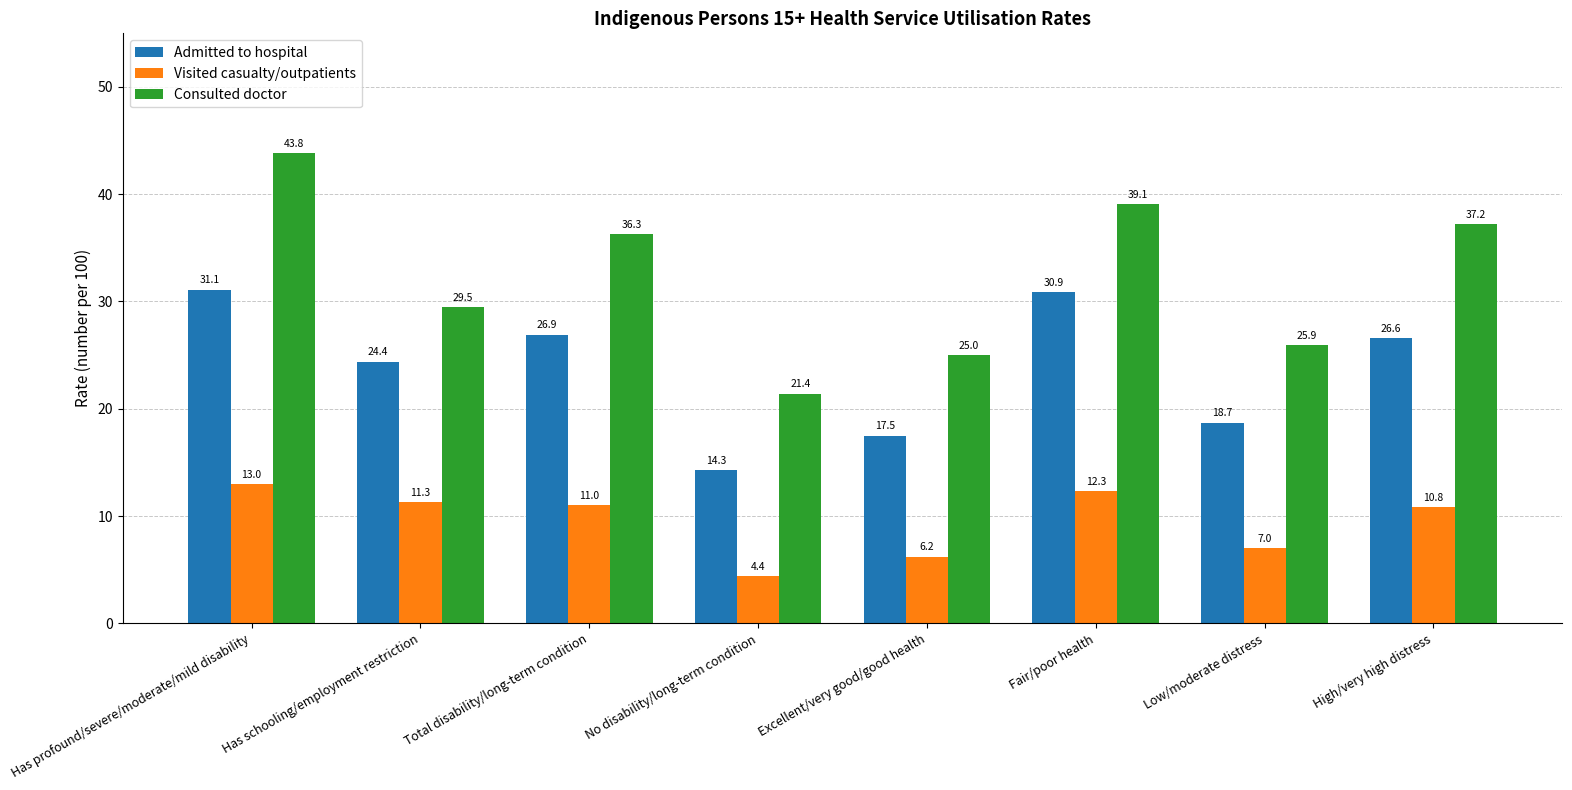

The Admitted to hospital series shows 17.5 at Excellent/very good/good health. True or false?

True